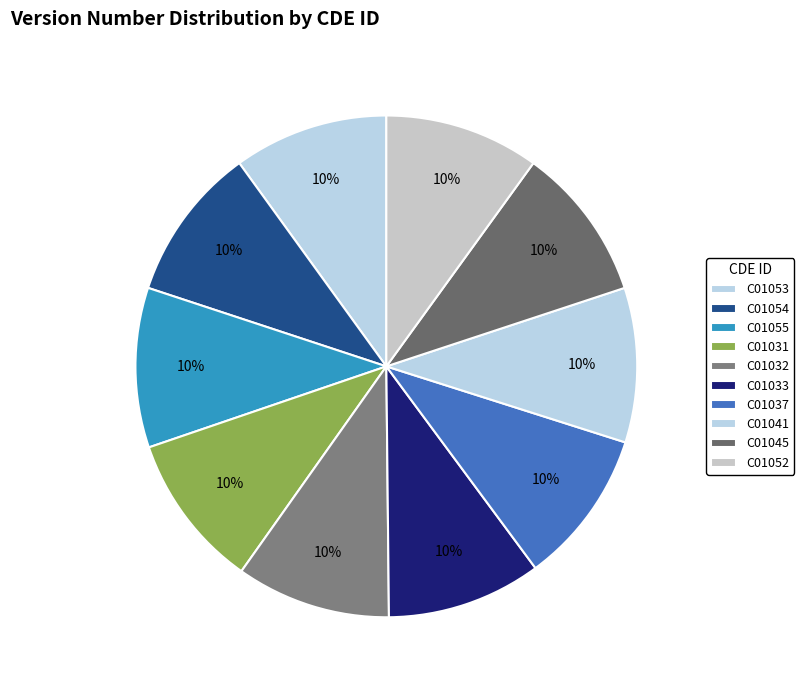

How many segments does this pie chart have?

10